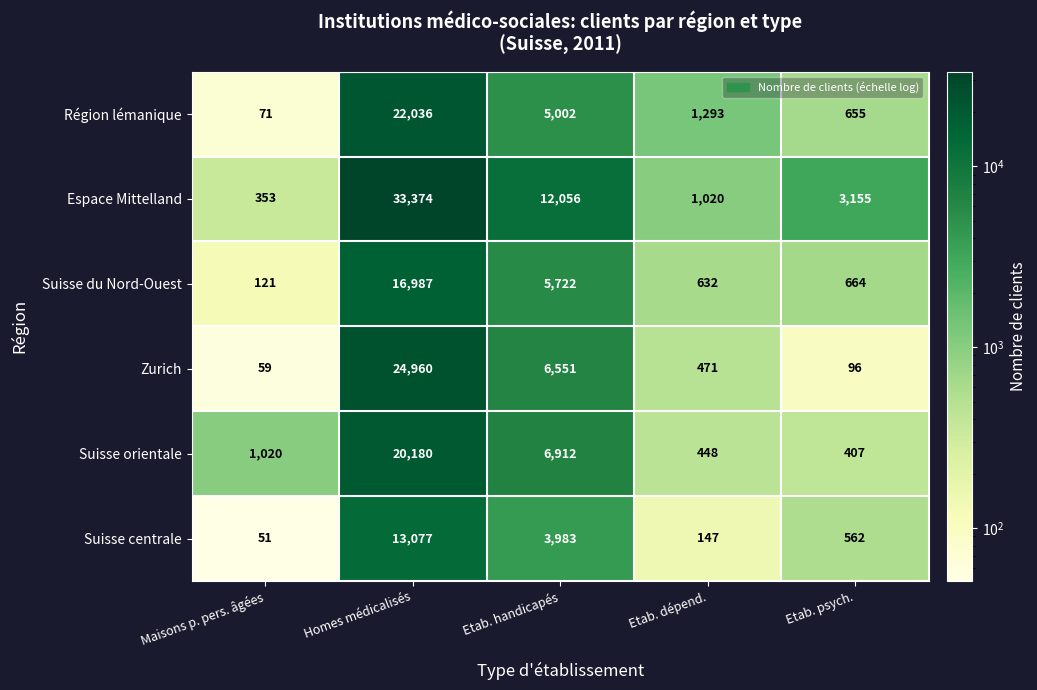

Rank the series at Maisons p. pers. âgées from highest to lowest value.

Suisse orientale, Espace Mittelland, Suisse du Nord-Ouest, Région lémanique, Zurich, Suisse centrale